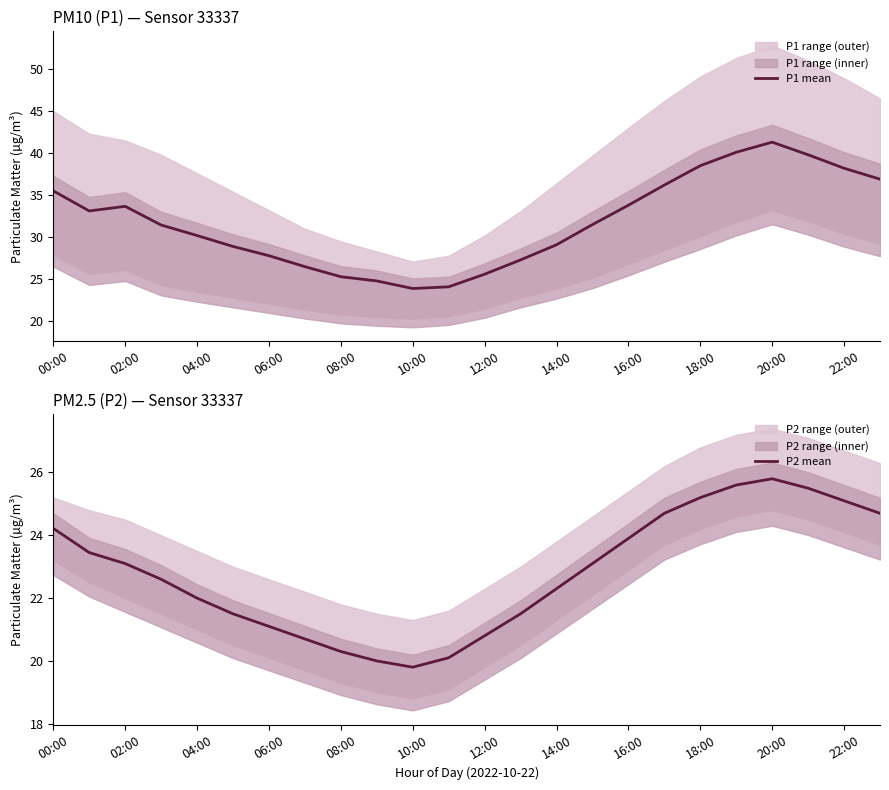

True or false: P2 mean and P1 mean intersect in this chart.

False